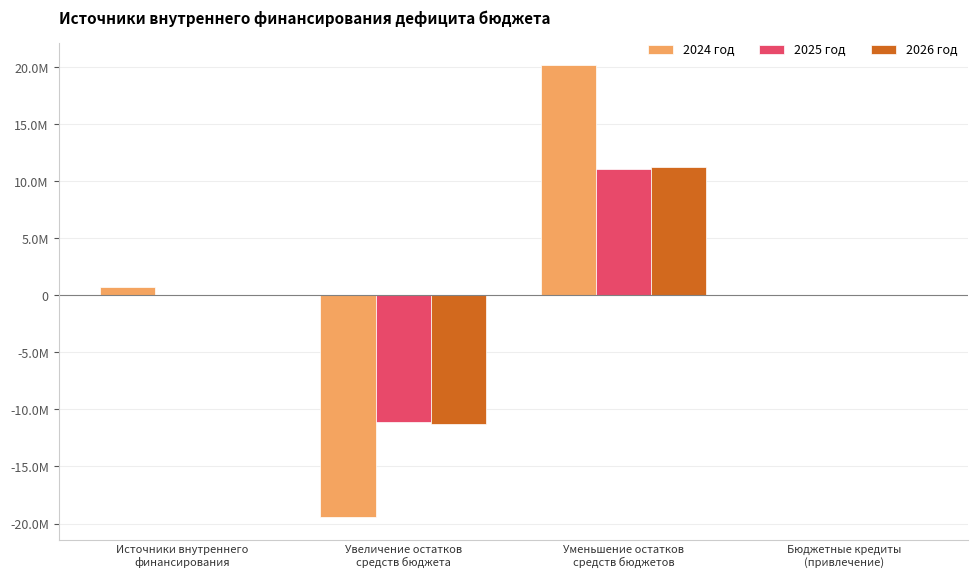

Is the value of 2025 год at Увеличение остатков
средств бюджета greater than the value of 2026 год at Уменьшение остатков
средств бюджетов?

No